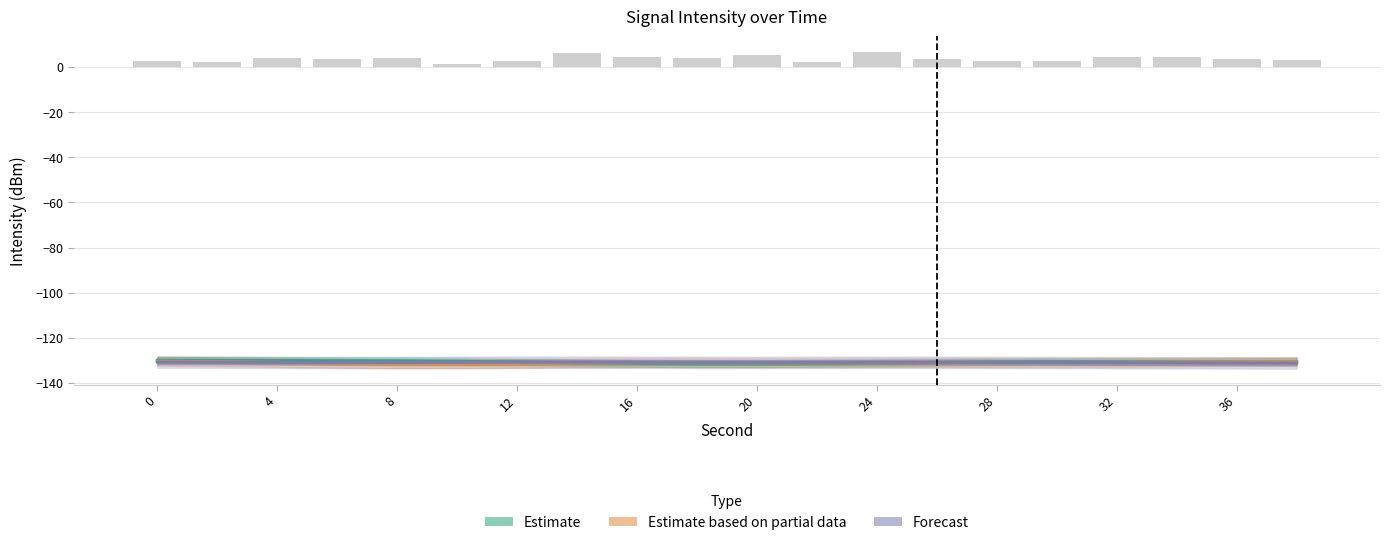

Is the value of Forecast at 11 greater than the value of Estimate based on partial data at 19?

No